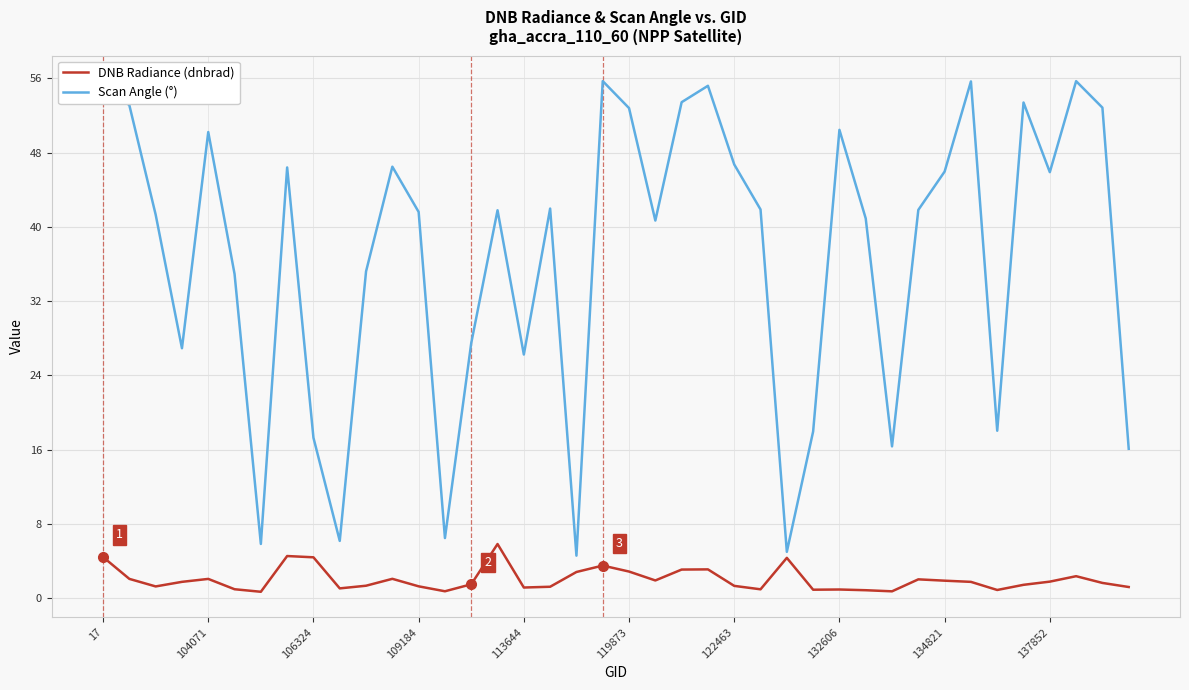

In Scan Angle (°), how many points are lower than both neighbors (excluding endpoints)?

11